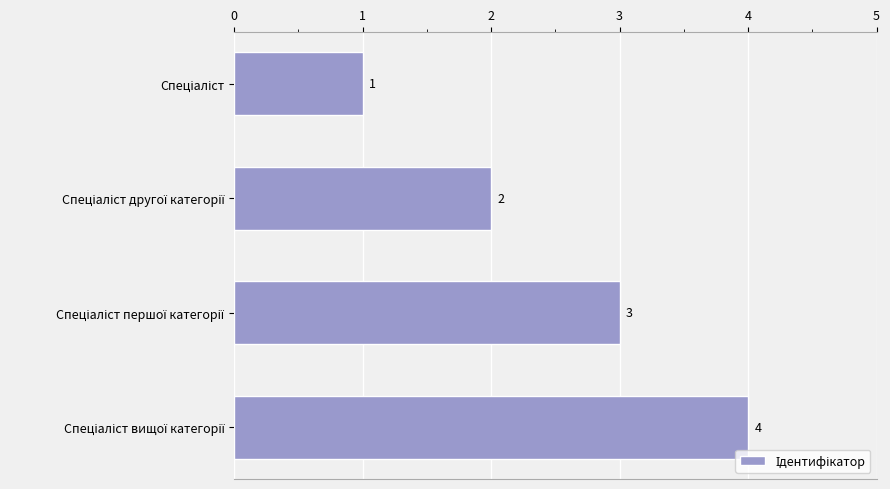

Count the number of data series in this chart.

1